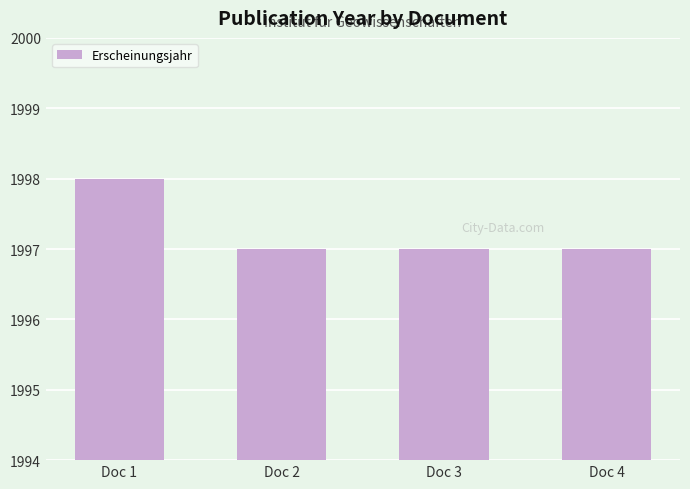

Reading right to left, what are all the values shown in this chart?

Doc 4=1997	Doc 3=1997	Doc 2=1997	Doc 1=1998